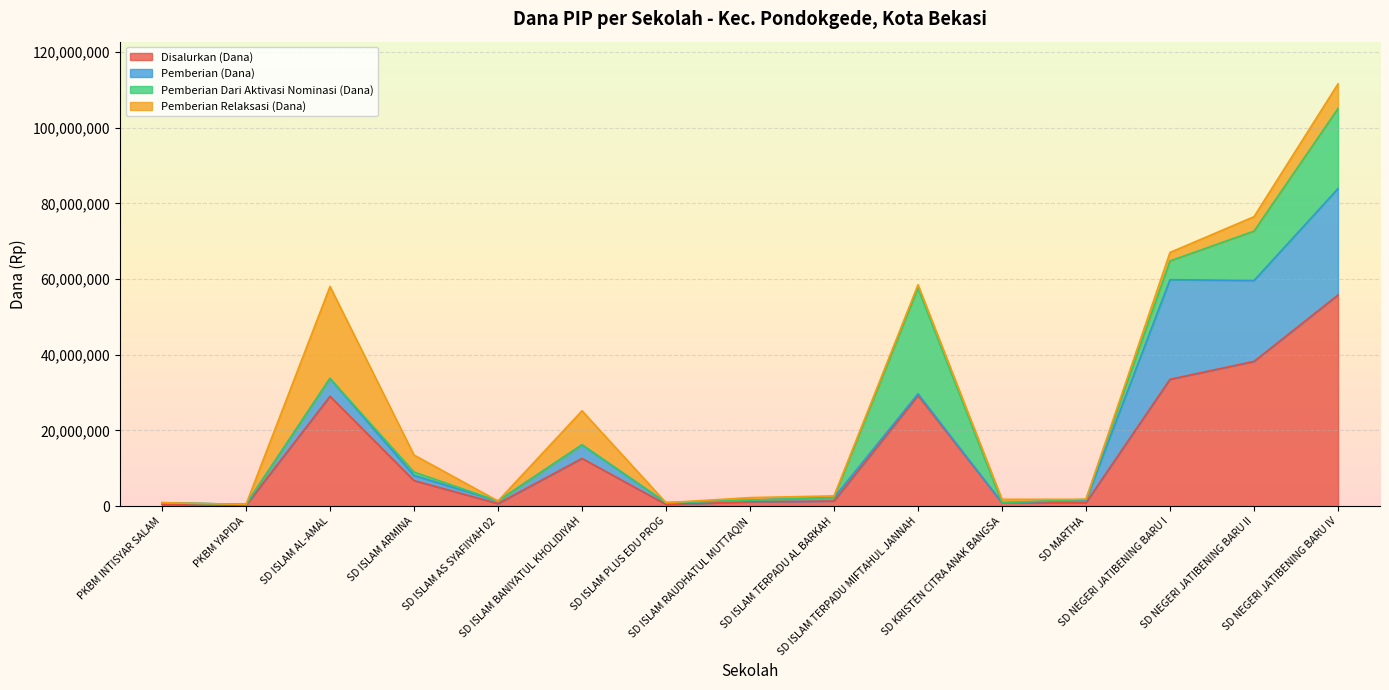

What are all the series names shown in the legend?

Disalurkan (Dana), Pemberian (Dana), Pemberian Dari Aktivasi Nominasi (Dana), Pemberian Relaksasi (Dana)